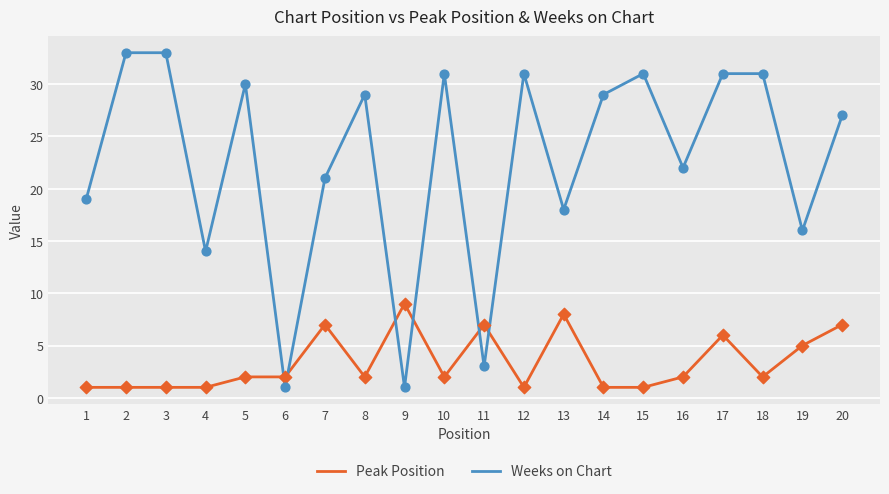

At which category is the sum across all series the highest?

17